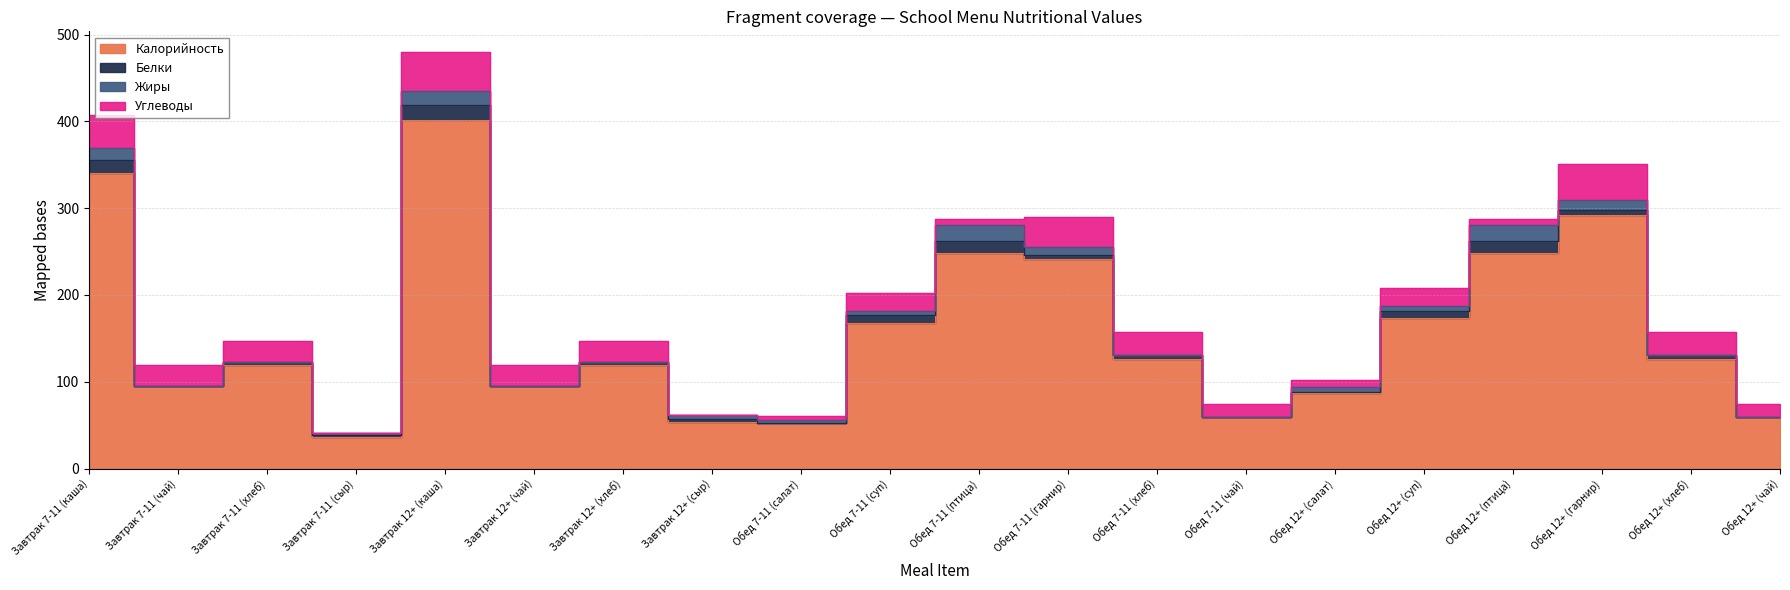

Rank the series at Обед 7-11 (гарнир) from lowest to highest value.

Белки, Жиры, Углеводы, Калорийность